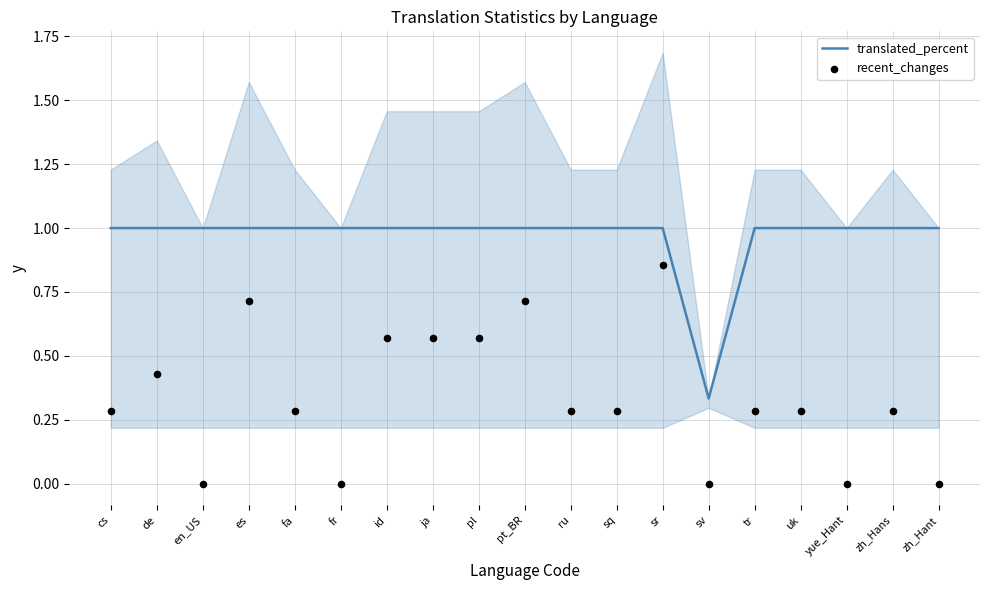

Which series has the largest Y range (max minus min)?

recent_changes